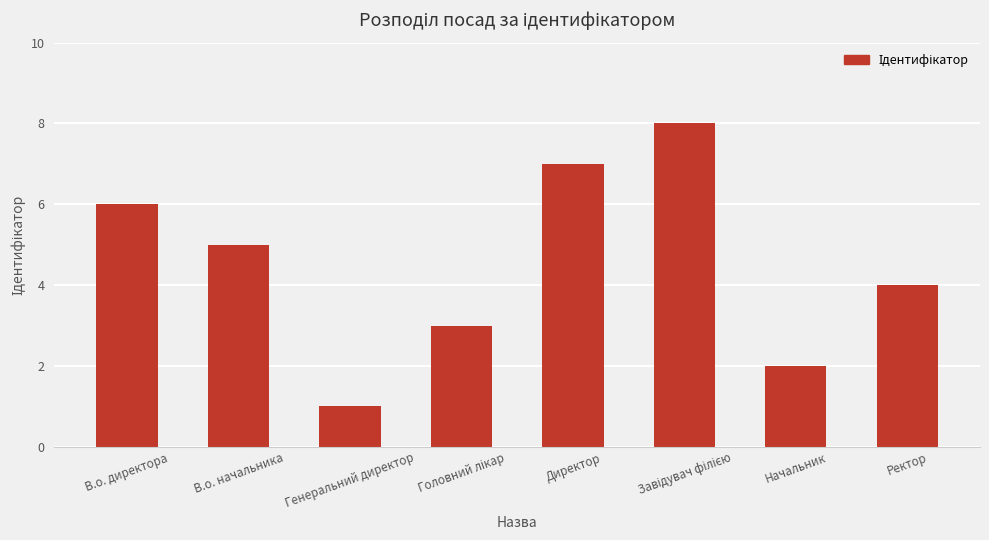

What position from the left is Генеральний директор?

3